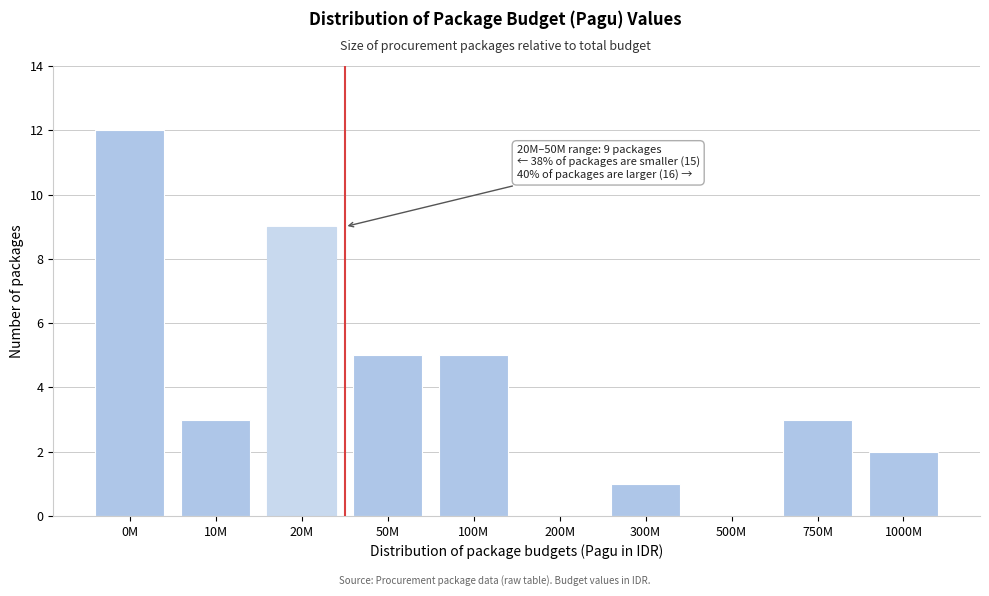

Reading right to left, list all the values displayed in this chart.

1000M=2	750M=3	500M=0	300M=1	200M=0	100M=5	50M=5	20M=9	10M=3	0M=12